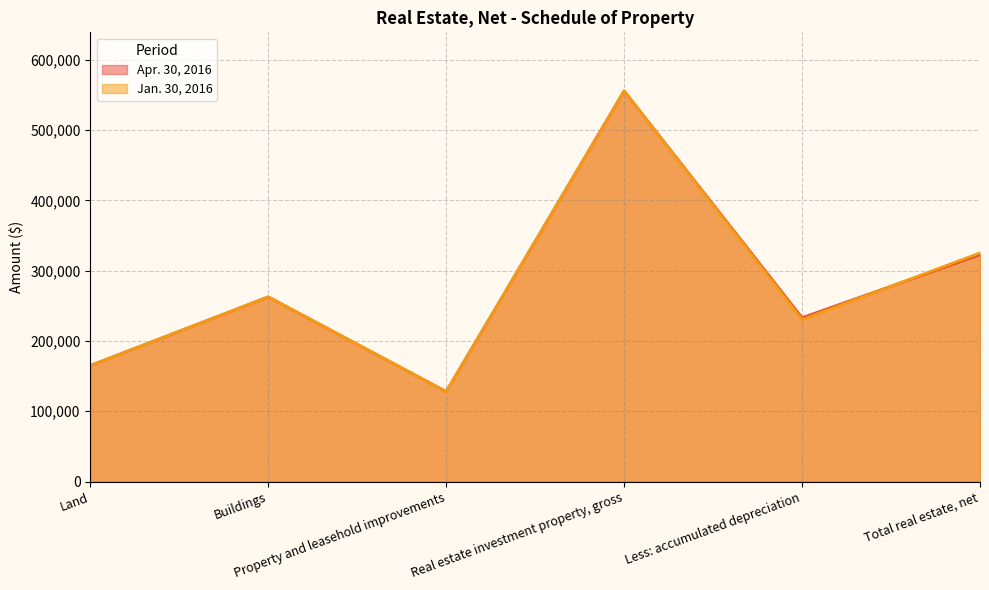

At which category does Apr. 30, 2016 reach its first local valley?

Property and leasehold improvements